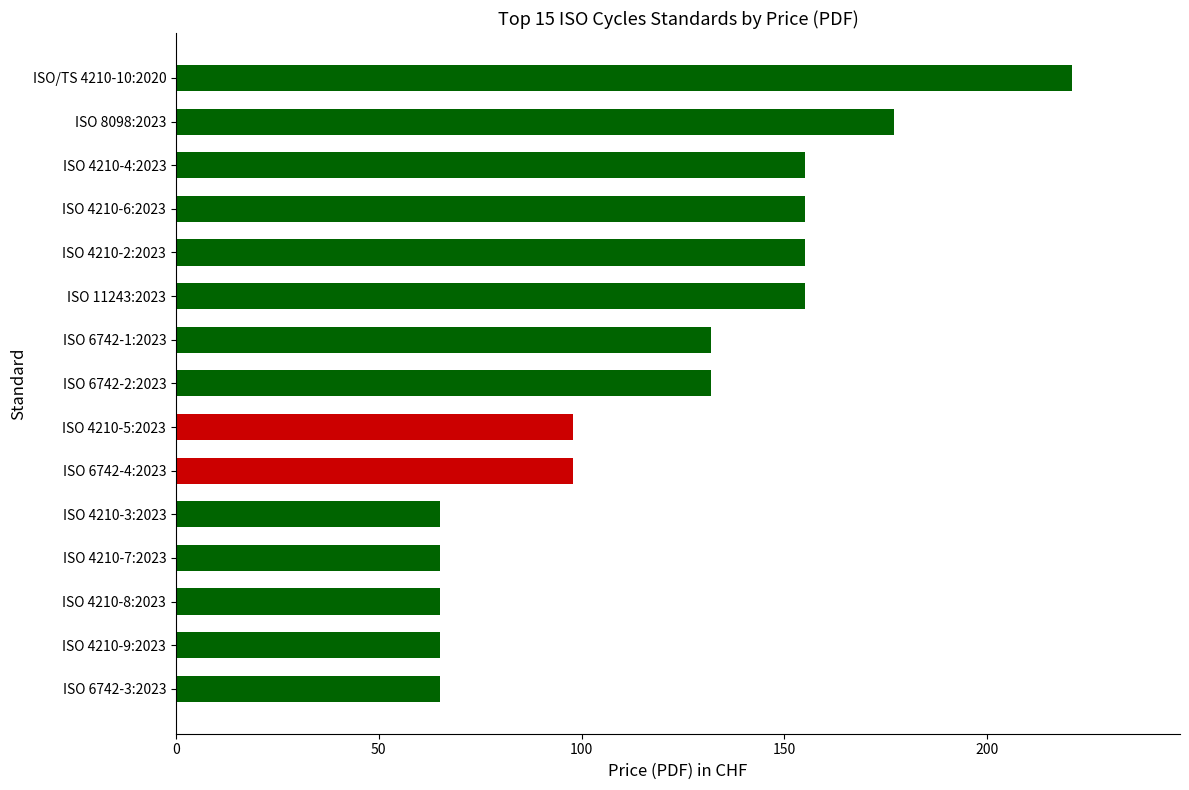

Approximately how many times larger is the value at ISO 4210-6:2023 compared to ISO 4210-2:2023?

1.0